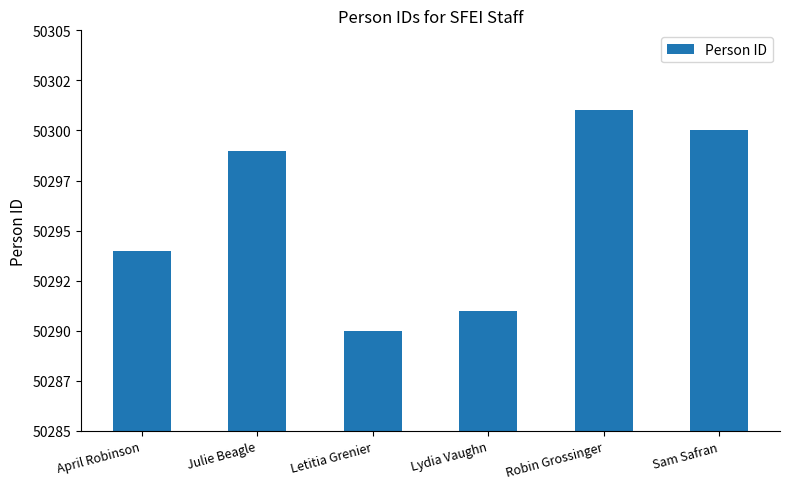

Are the bars horizontal?

No